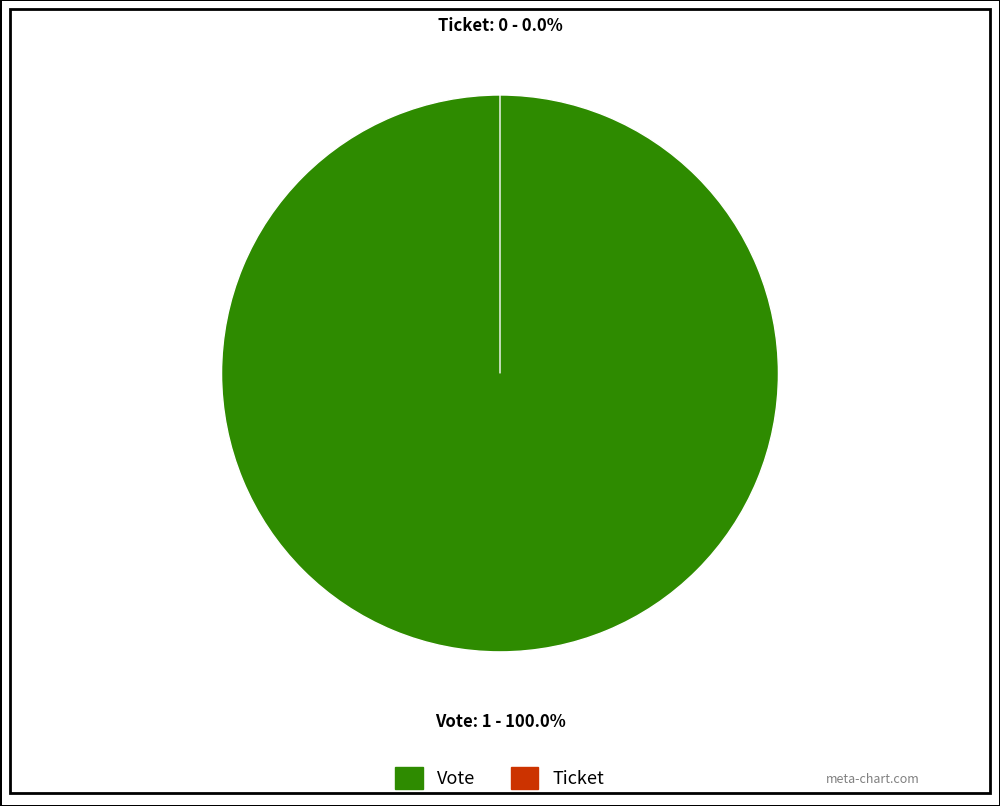

Is it true that Ticket is 0% of the pie?

True